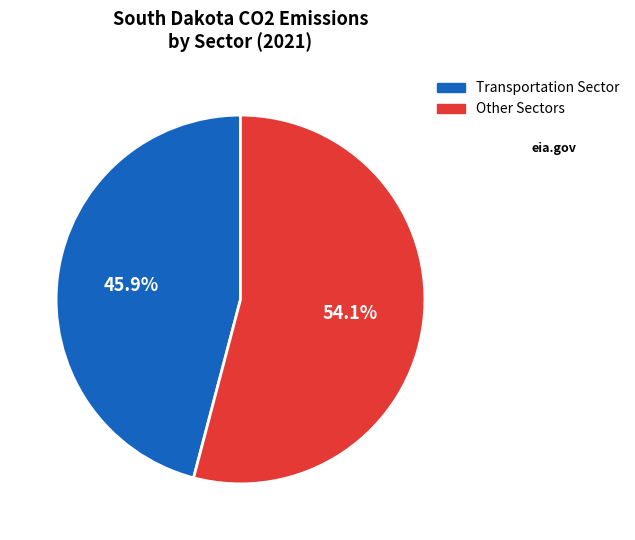

Is there any slice that represents more than half of the pie?

Yes